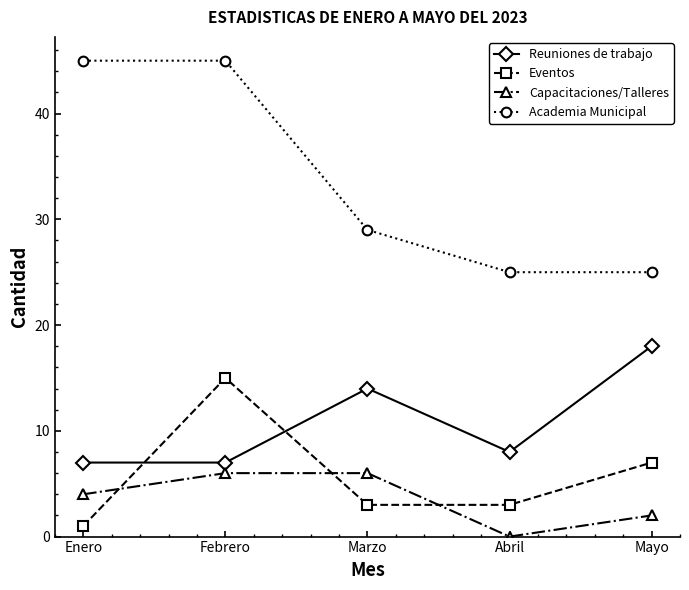

Which series has the largest range (max minus min)?

Academia Municipal